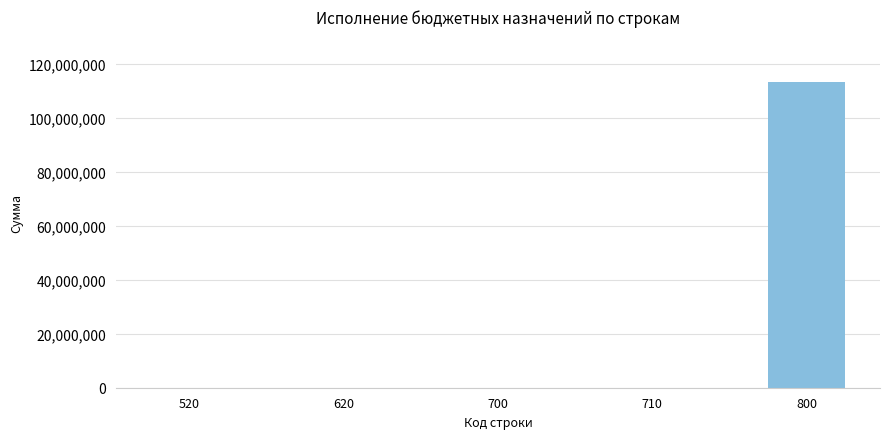

What is the sum of all values?

113161512.4